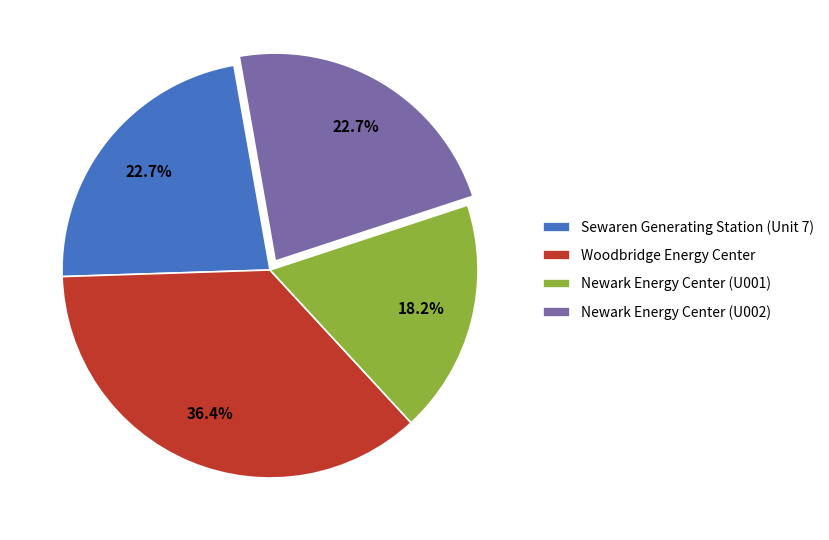

Does any single category account for the majority?

No